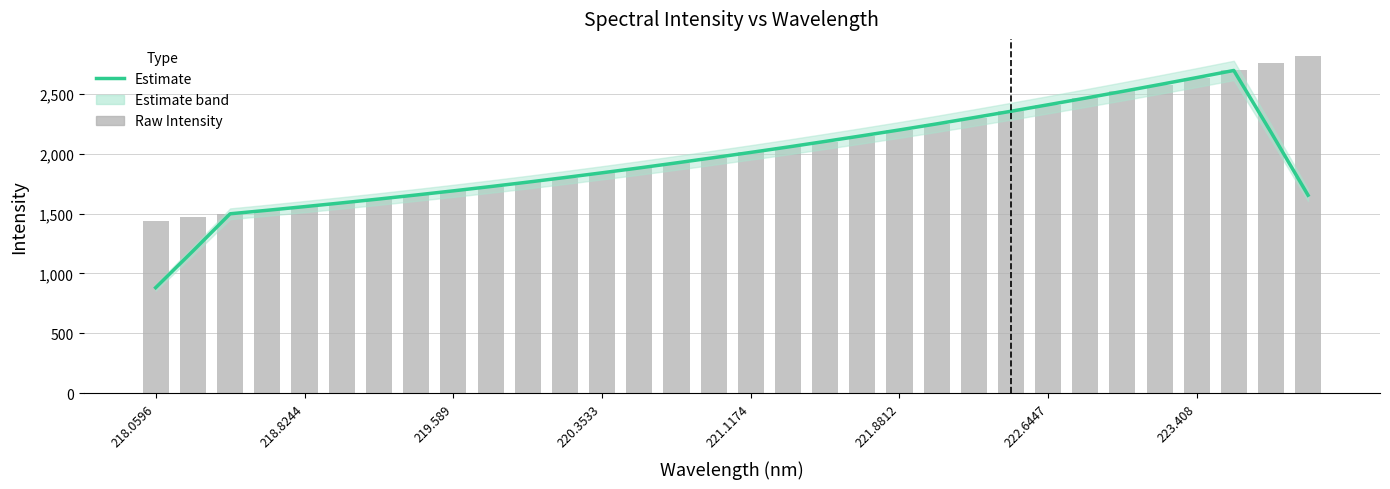

At how many categories does at least one series exceed 1481?

30